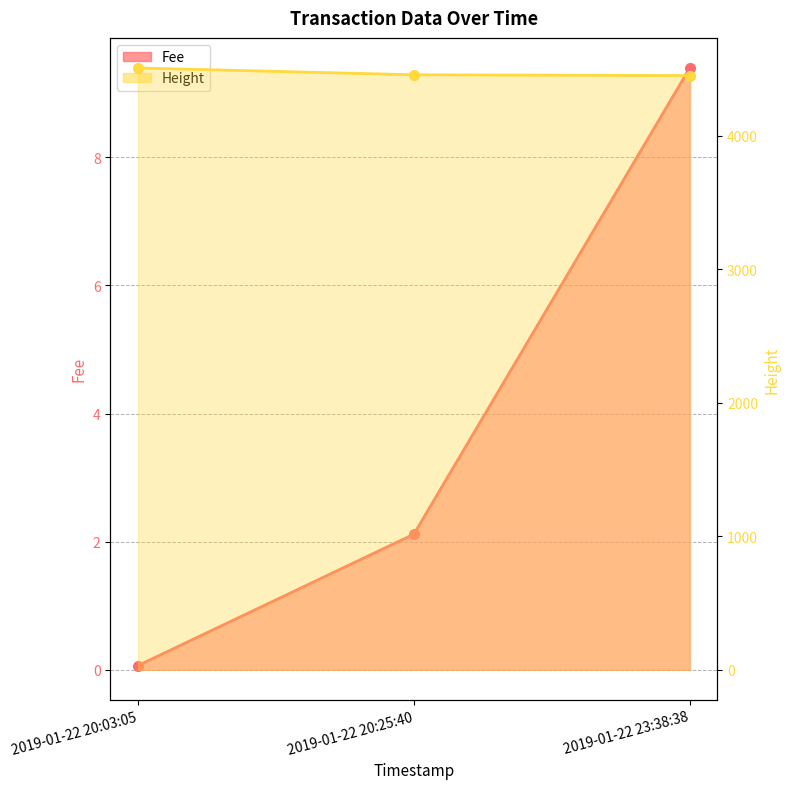

Reading left to right, list all the values displayed in this chart.

Fee: 0.1	2.1	9.4
Height: 4508.0	4457.0	4451.0